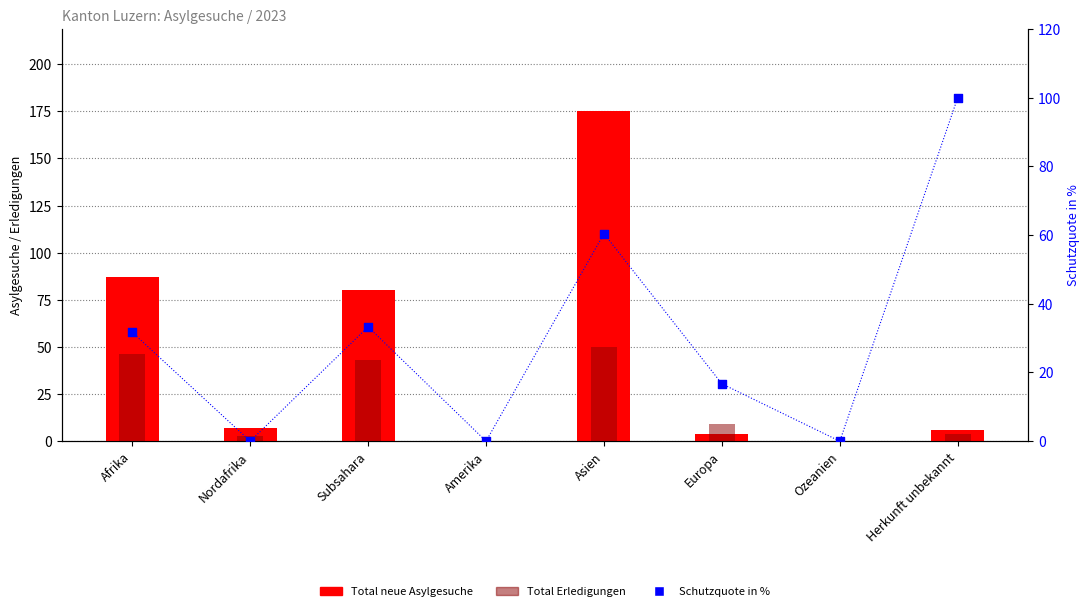

Which series reaches the maximum Y coordinate?

Total neue Asylgesuche